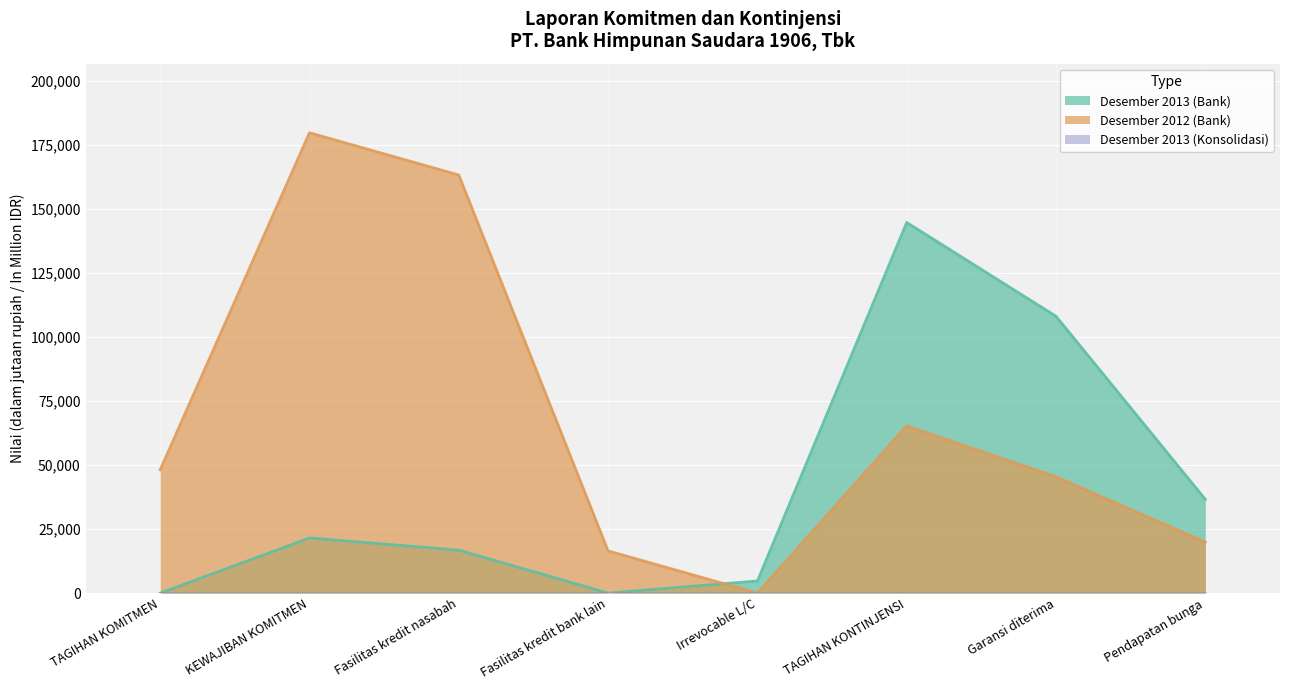

Where do Desember 2012 (Bank) and Desember 2013 (Bank) first cross each other?

Fasilitas kredit bank lain and Irrevocable L/C